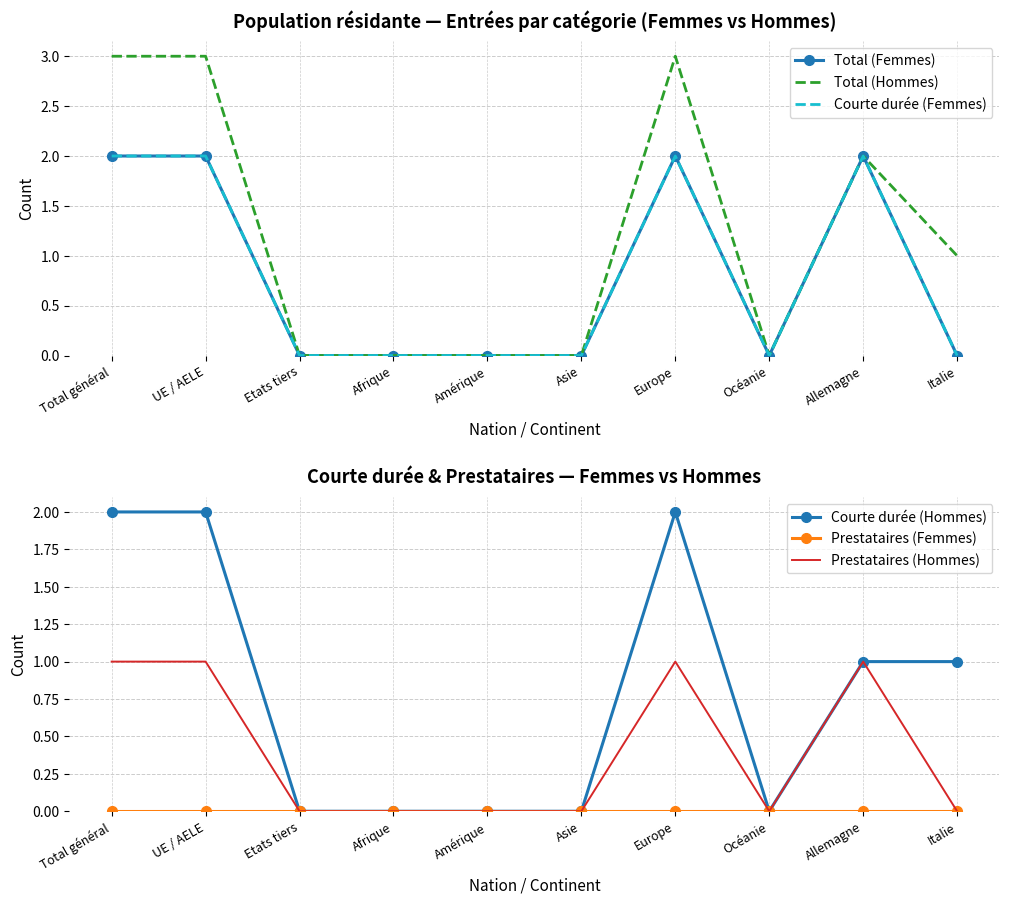

True or false: Prestataires (Hommes) has more than 2 interior local peaks.

False